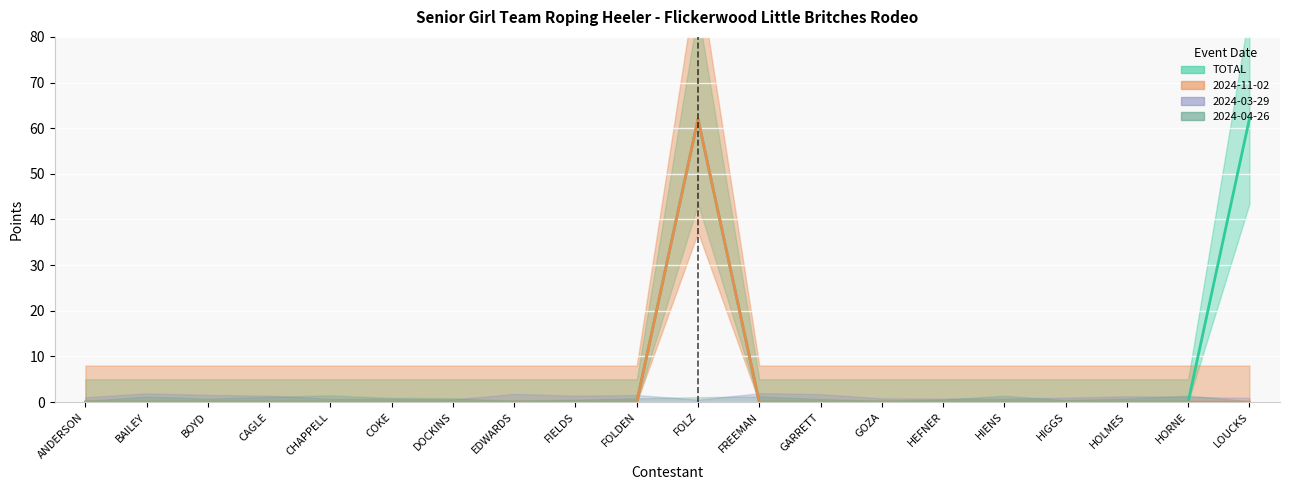

At which category does TOTAL reach its first local peak?

FOLZ PEYTON